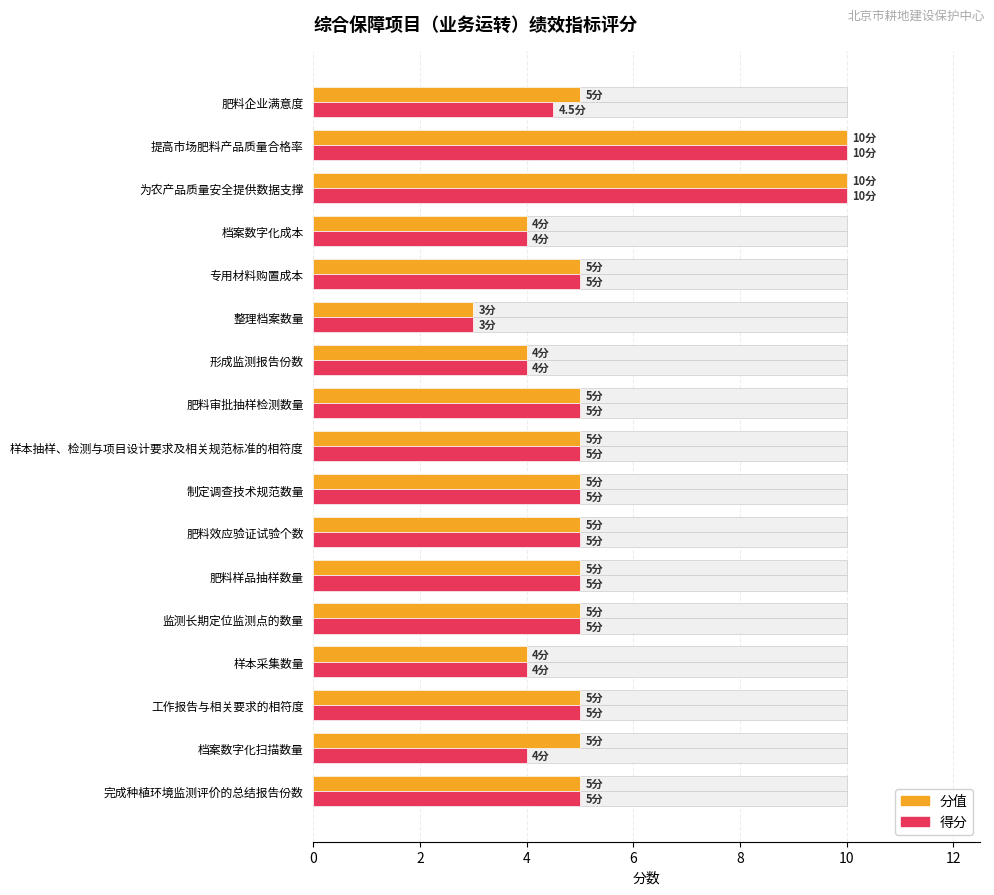

Does the chart contain any negative values?

No